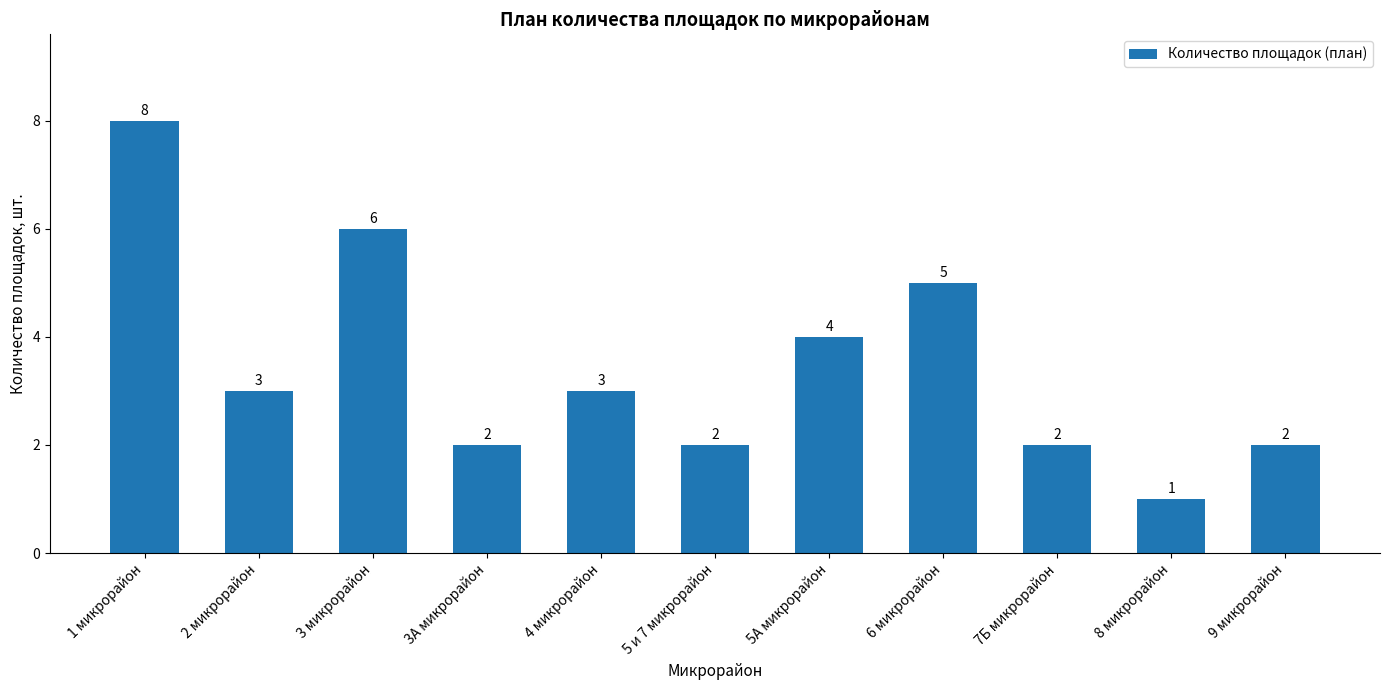

Reading left to right, what are all the values shown in this chart?

8	3	6	2	3	2	4	5	2	1	2